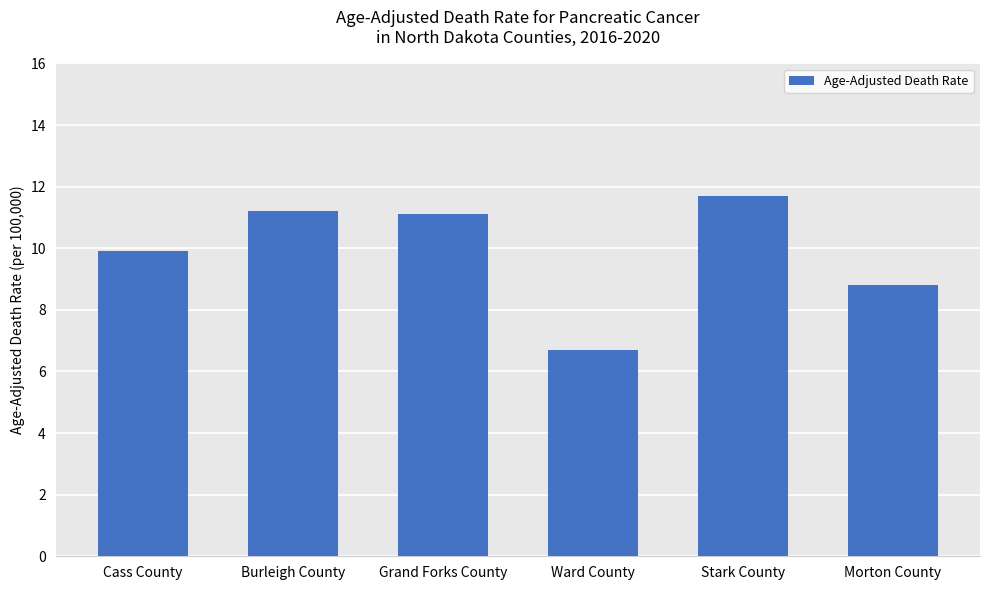

Reading right to left, what are all the values shown in this chart?

Morton County=8.8	Stark County=11.7	Ward County=6.7	Grand Forks County=11.1	Burleigh County=11.2	Cass County=9.9